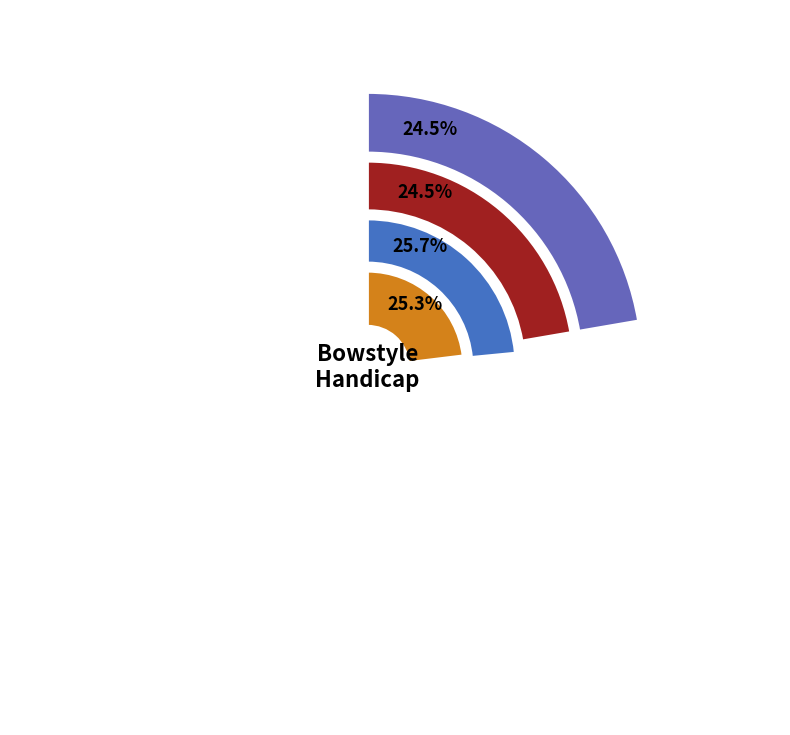

What percentage is the Barebow slice, to the nearest percent?

25%